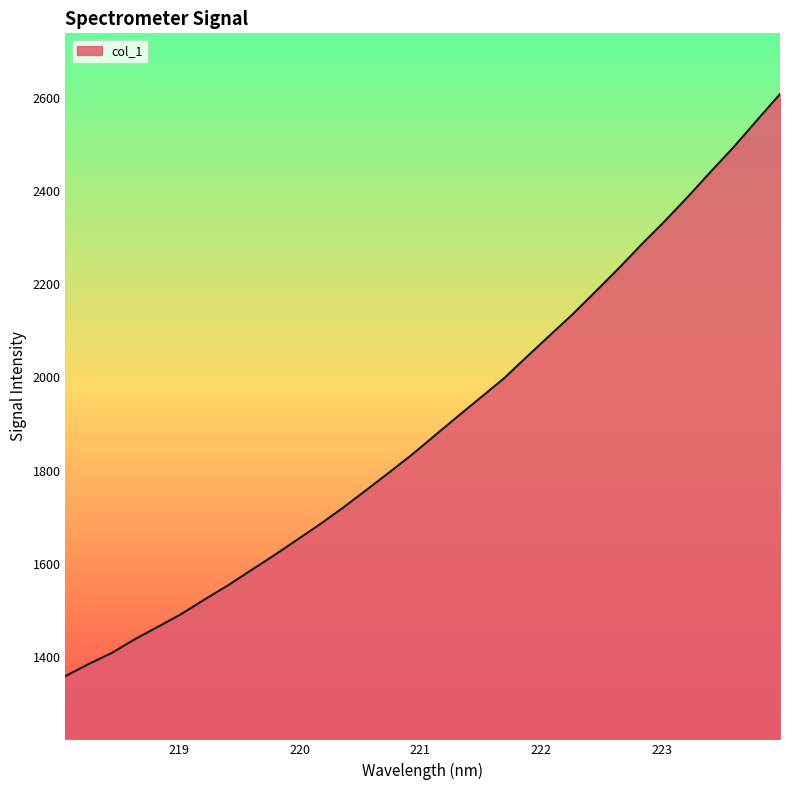

Count the number of categories in the chart.

32